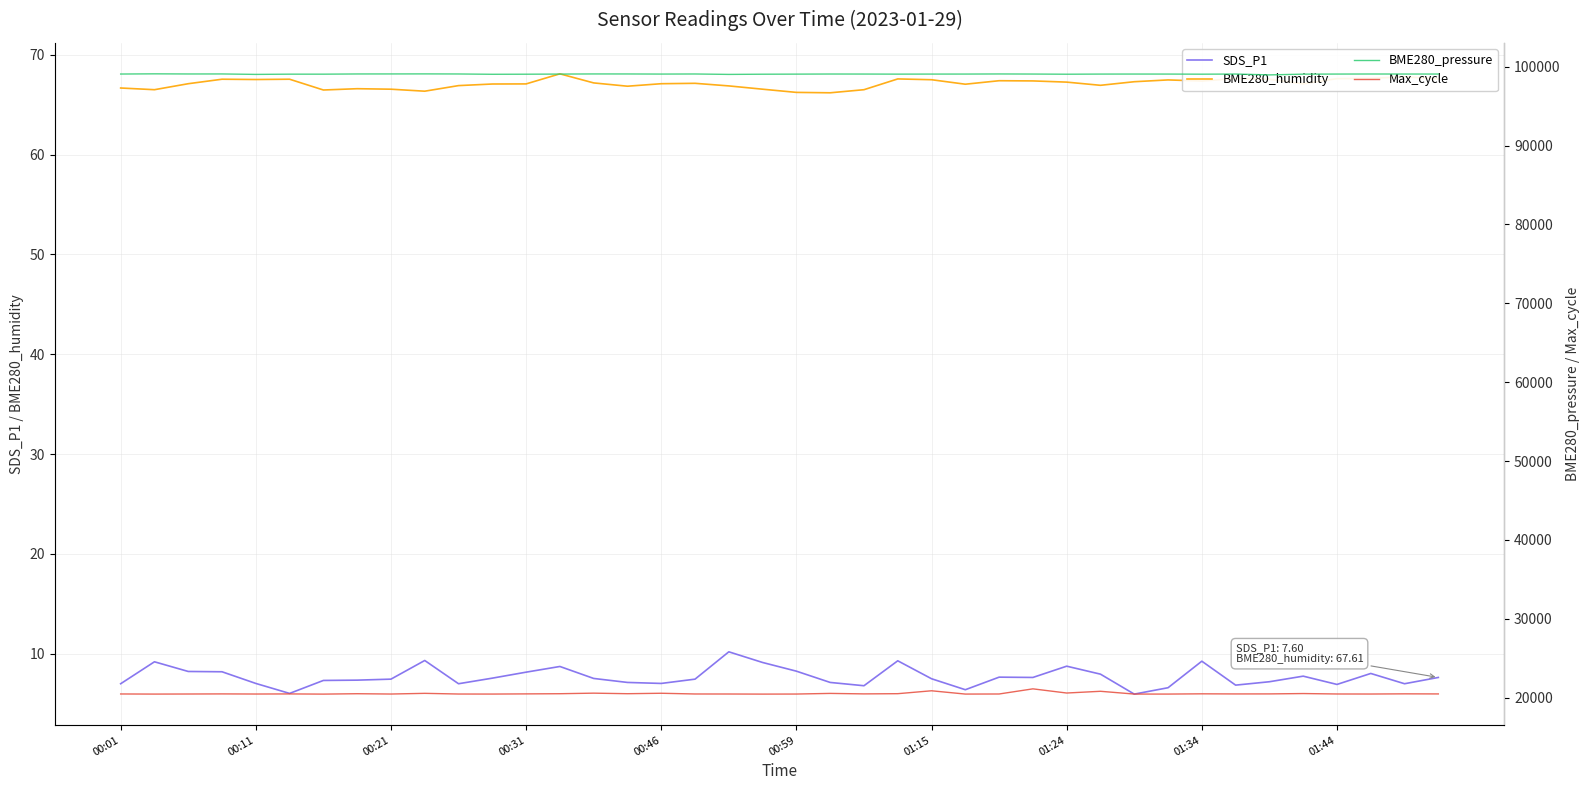

What is the total value across all series at 26?

119623.3